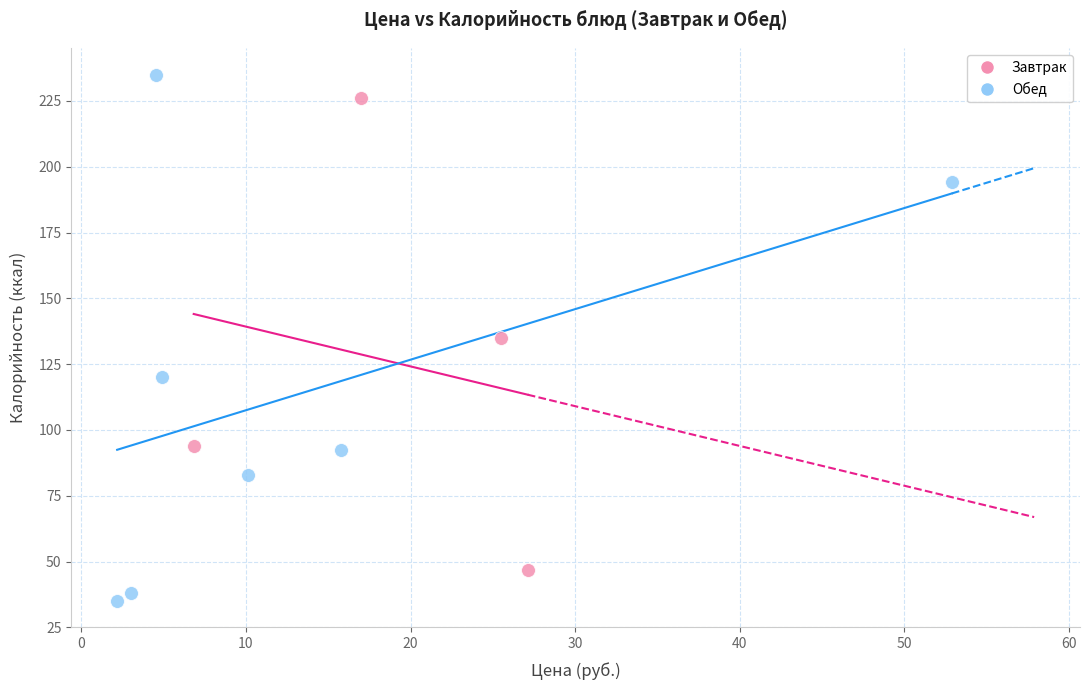

Which series contains the highest Y value?

Обед